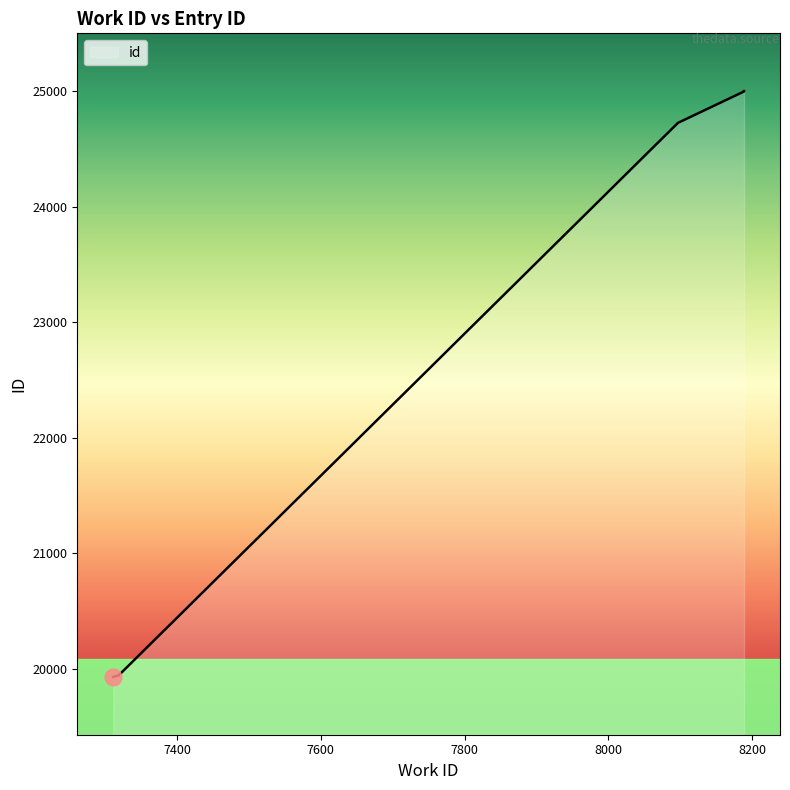

What is the smallest value displayed?

19928